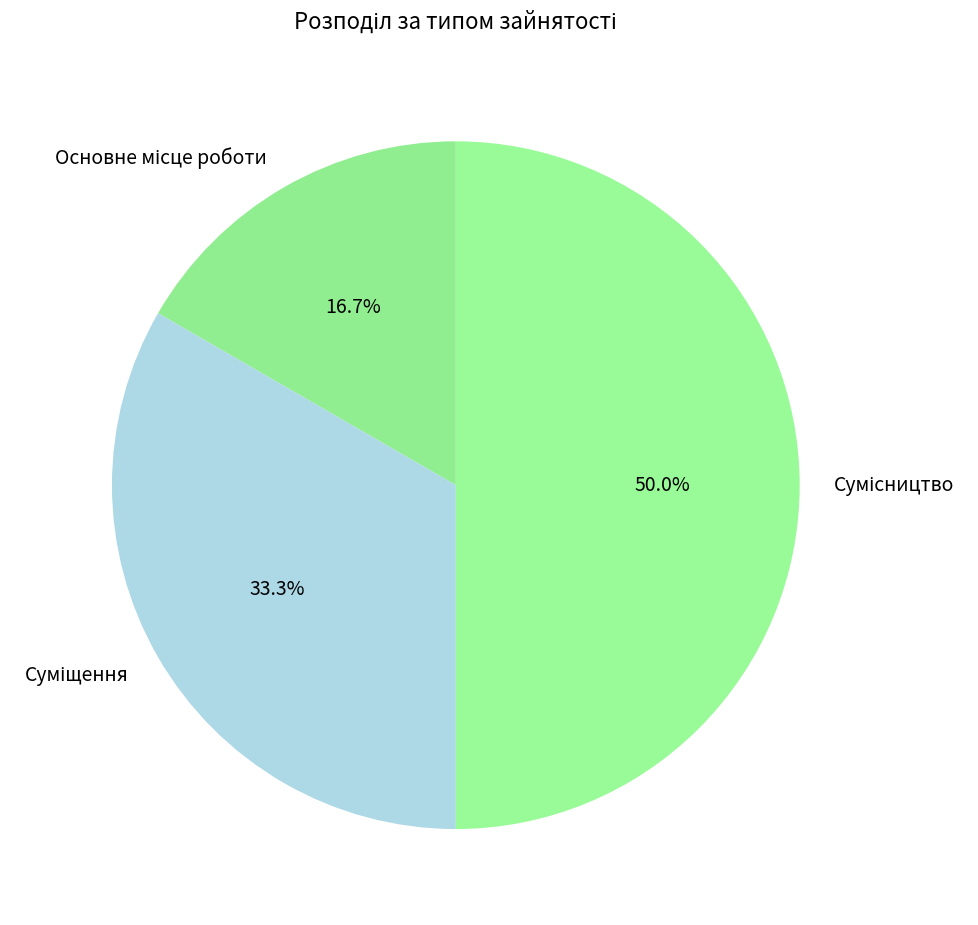

To the nearest percent, what portion does Суміщення represent?

33%